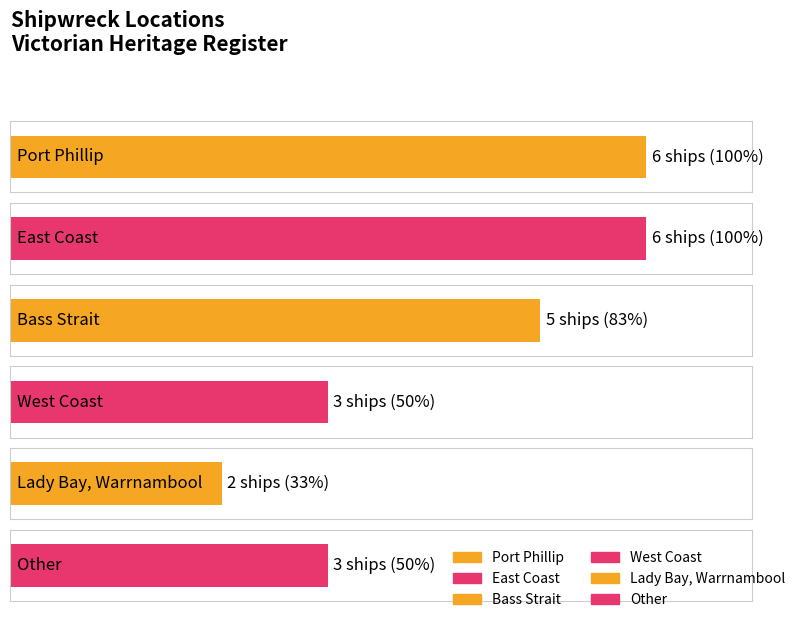

Reading left to right, what are all the values shown in this chart?

Port Phillip=6	East Coast=6	Bass Strait=5	West Coast=3	Lady Bay, Warrnambool=2	Other=3